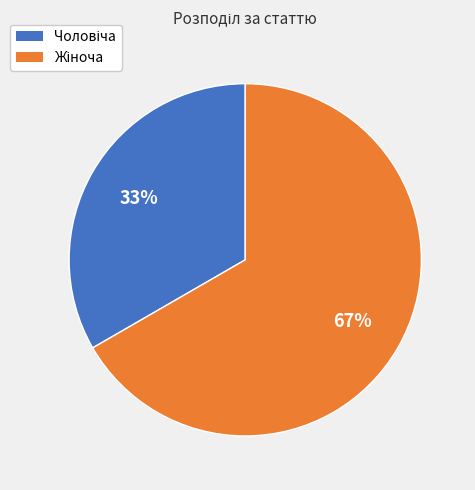

To the nearest percent, what is the average slice percentage?

50%